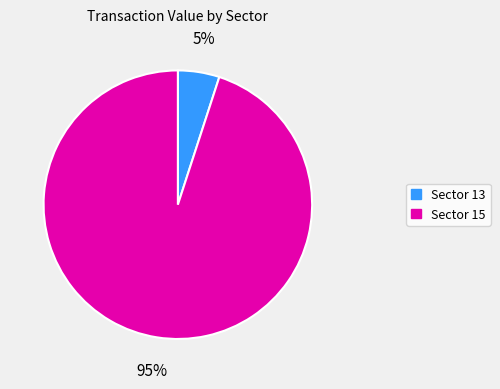

Which slice is the smallest?

Sector 13